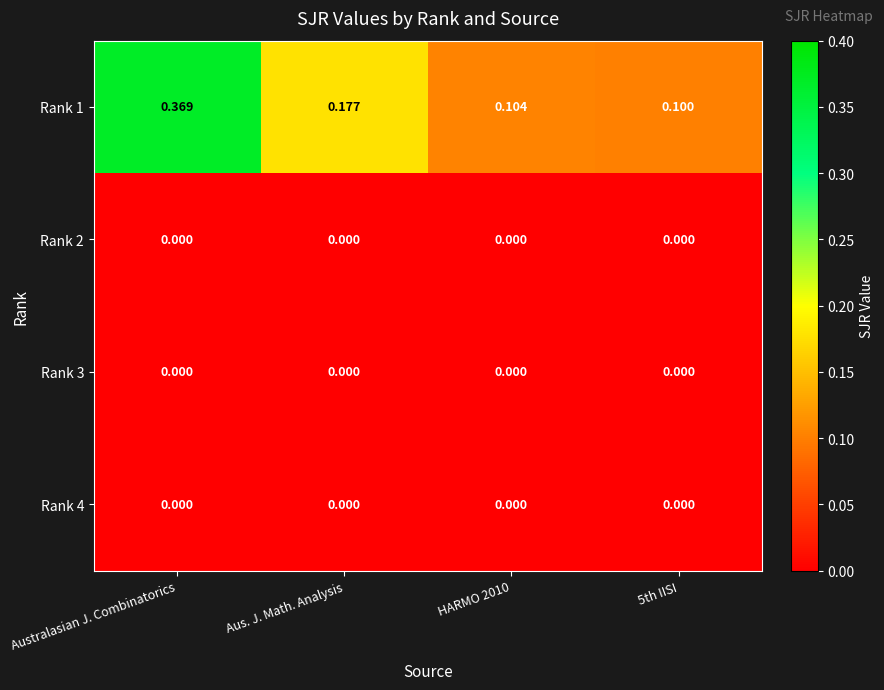

What is the spread (max minus min) of values at HARMO 2010?

0.1